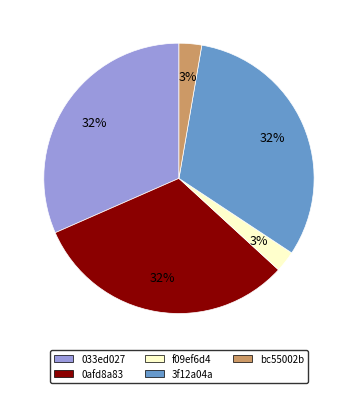

The 0afd8a83 slice represents 32% of the pie. True or false?

True